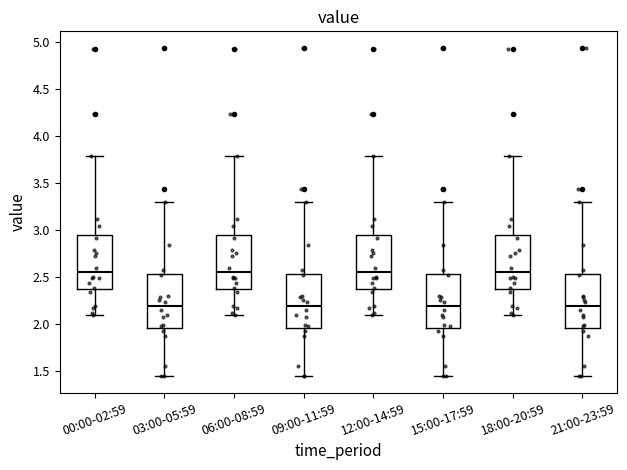

Reading left to right, read every box against the y-axis: the position of its median line, the range the box covers, and the ends of its whiskers. The values are not printed on the chart, so give them approximately, as read against the axis.

00:00-02:59: median 2.55, box 2.35 to 2.95, whiskers 2.10 to 3.80
03:00-05:59: median 2.20, box 1.95 to 2.55, whiskers 1.45 to 3.30
06:00-08:59: median 2.55, box 2.35 to 2.95, whiskers 2.10 to 3.80
09:00-11:59: median 2.20, box 1.95 to 2.55, whiskers 1.45 to 3.30
12:00-14:59: median 2.55, box 2.35 to 2.95, whiskers 2.10 to 3.80
15:00-17:59: median 2.20, box 1.95 to 2.55, whiskers 1.45 to 3.30
18:00-20:59: median 2.55, box 2.35 to 2.95, whiskers 2.10 to 3.80
21:00-23:59: median 2.20, box 1.95 to 2.55, whiskers 1.45 to 3.30